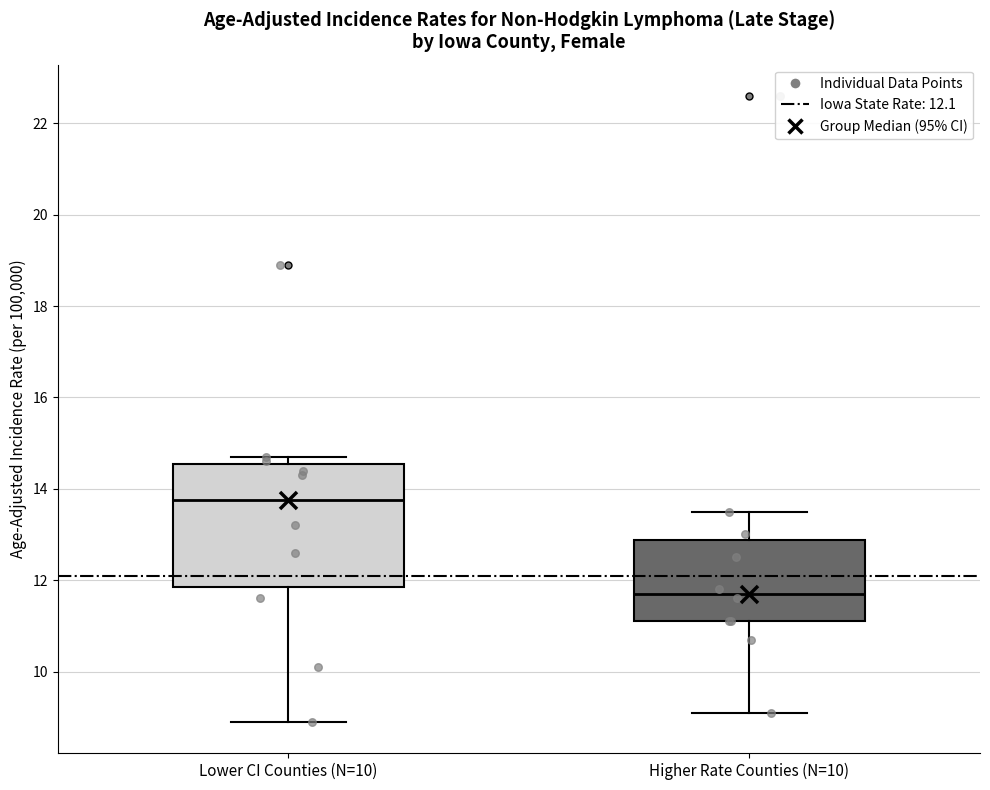

Comparing the boxes themselves (not the whiskers), which one is the tallest?

Lower CI Counties (N=10)